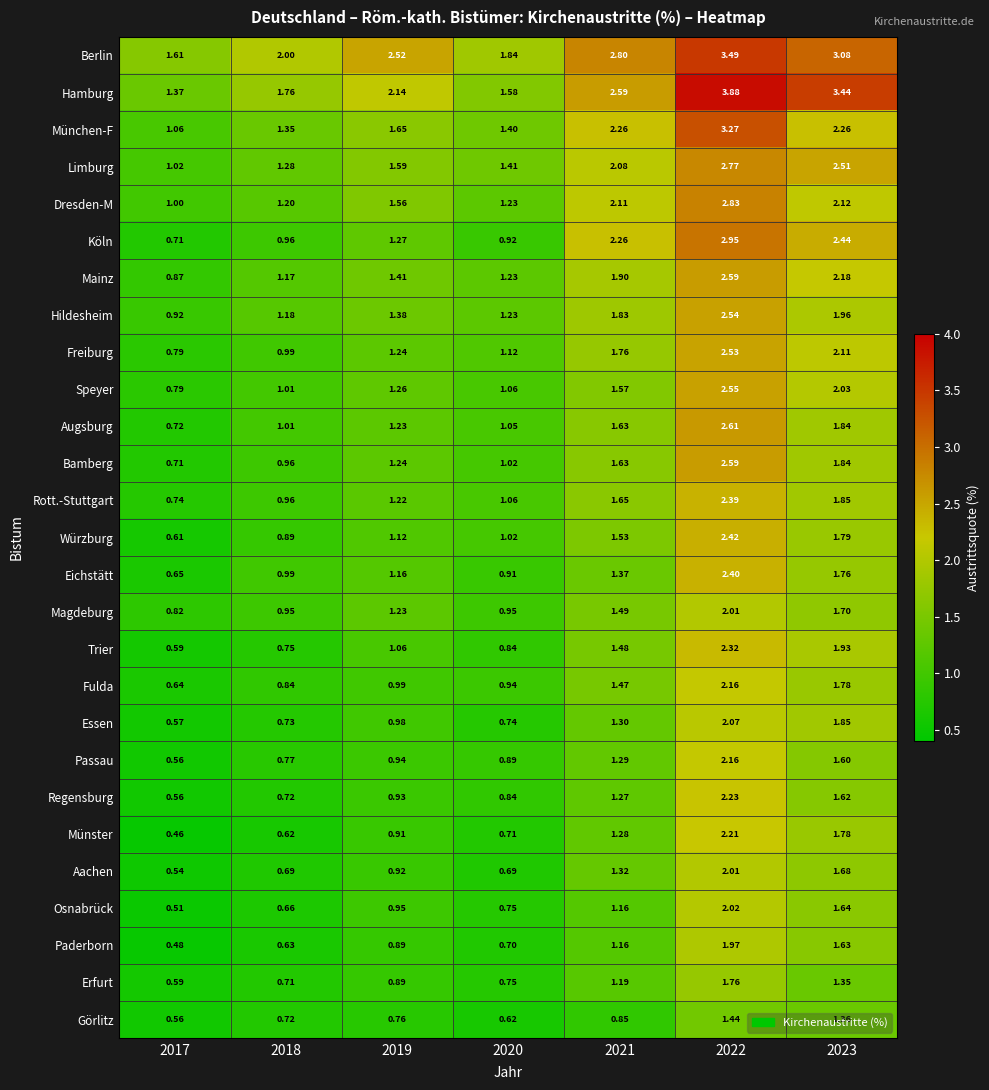

Is the value of Hamburg at 2021 greater than the value of München-F at 2020?

Yes